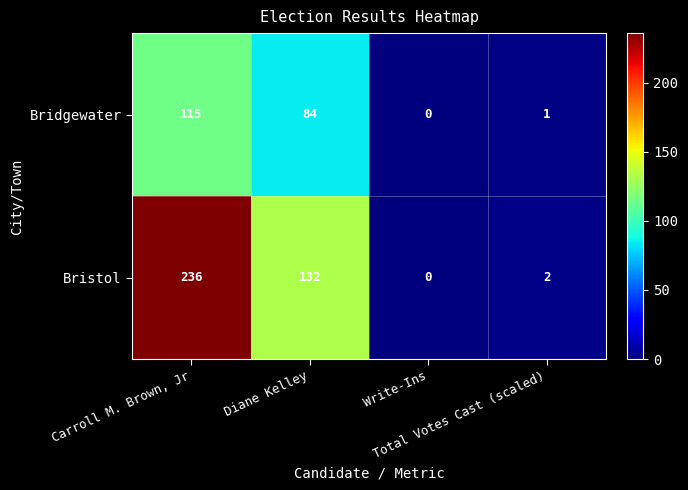

How many positive values does the Bristol series have?

3